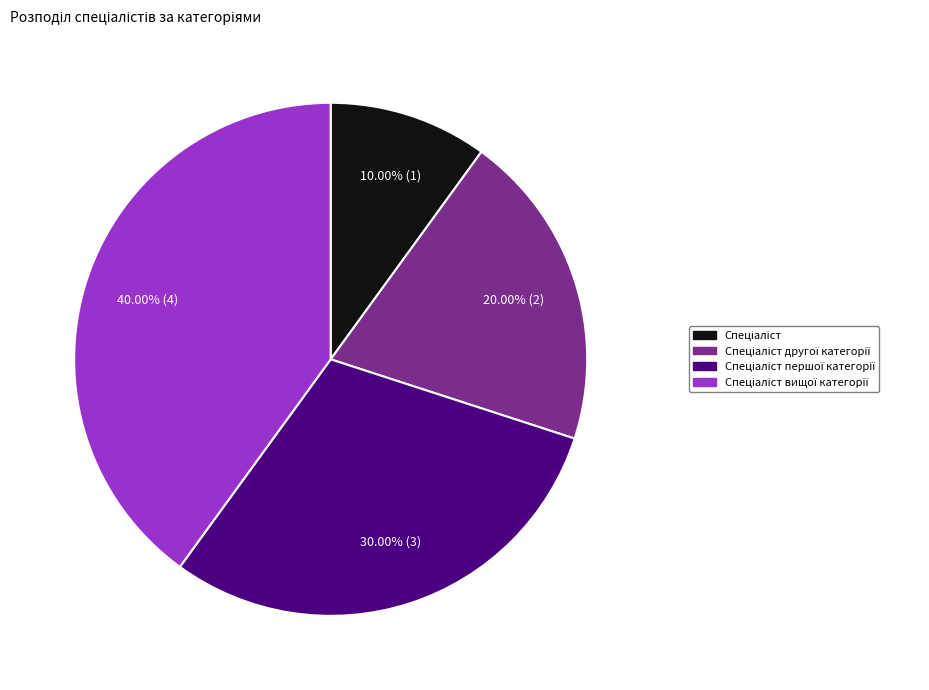

Does any single category account for the majority?

No